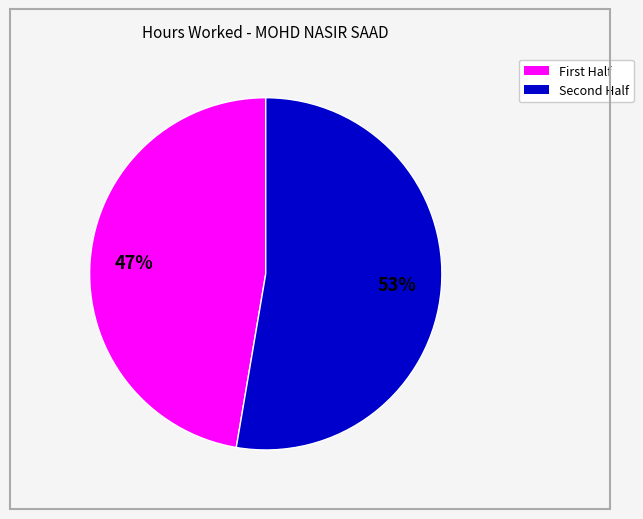

Is there any slice that represents more than half of the pie?

Yes